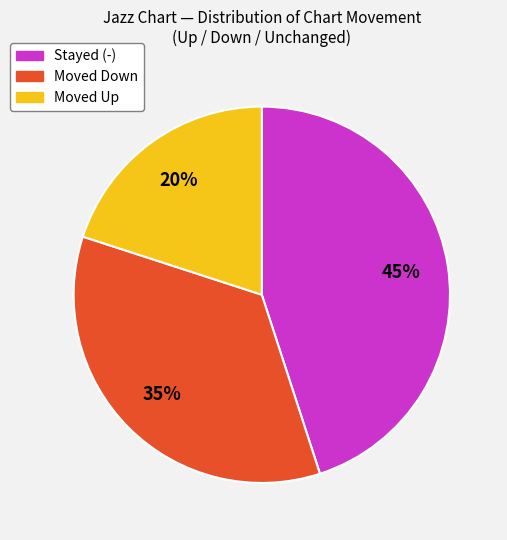

How many segments does this pie chart have?

3